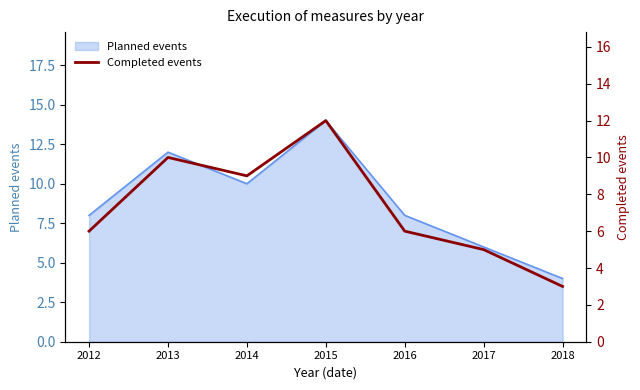

How many points are higher than both their immediate neighbors (excluding endpoints)?

2